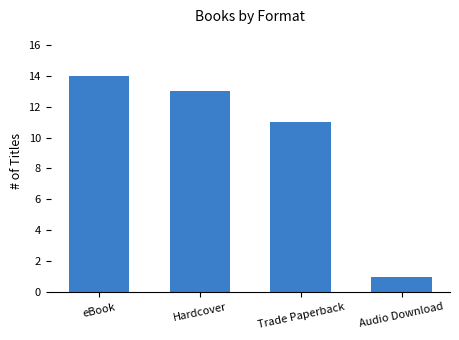

Reading left to right, list all the values displayed in this chart.

14	13	11	1